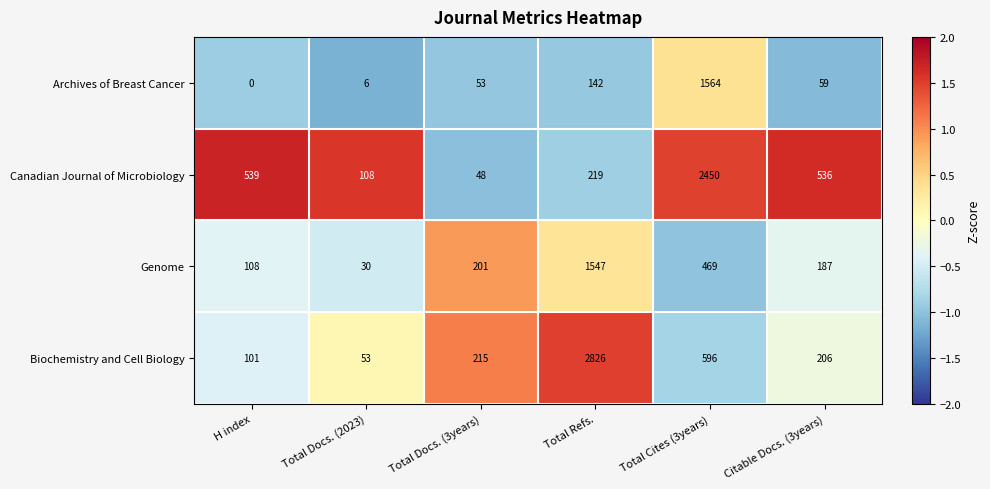

Reading left to right, extract all data points from this chart.

Archives of Breast Cancer: 0	6	53	142	1564	59
Canadian Journal of Microbiology: 539	108	48	219	2450	536
Genome: 108	30	201	1547	469	187
Biochemistry and Cell Biology: 101	53	215	2826	596	206